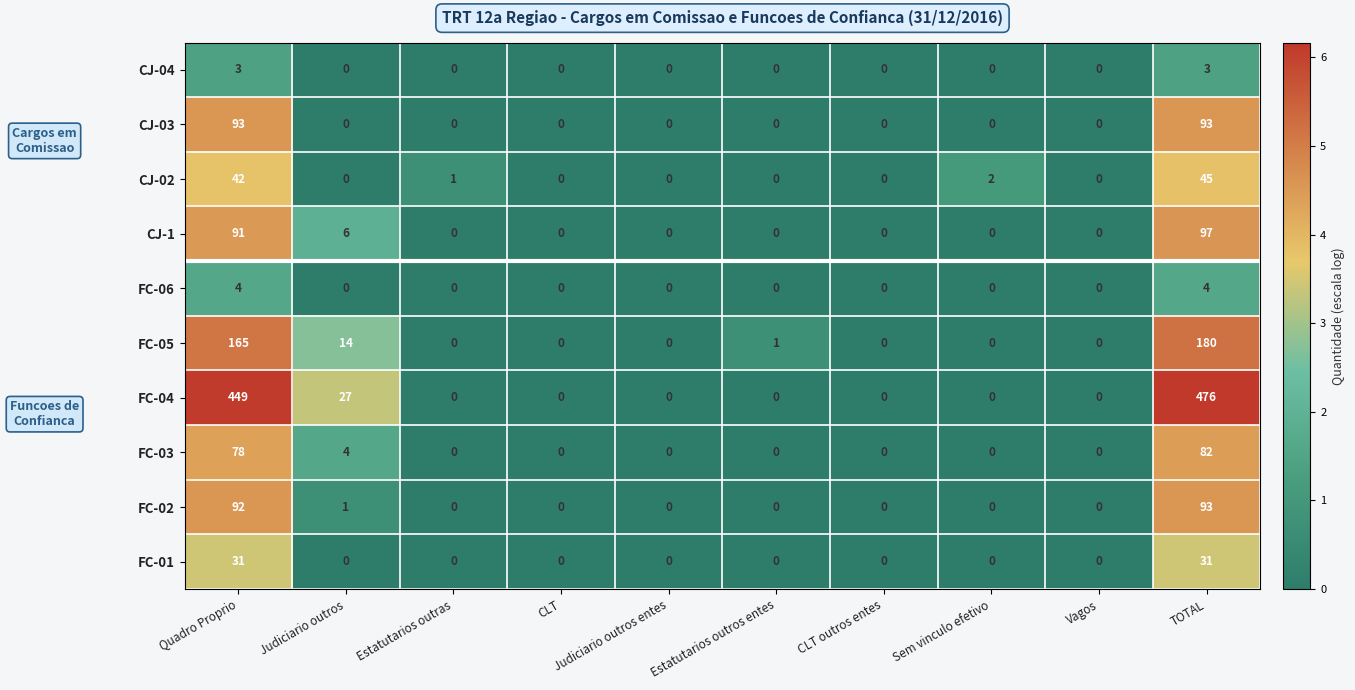

What is the average value of the FC-02 series?

19